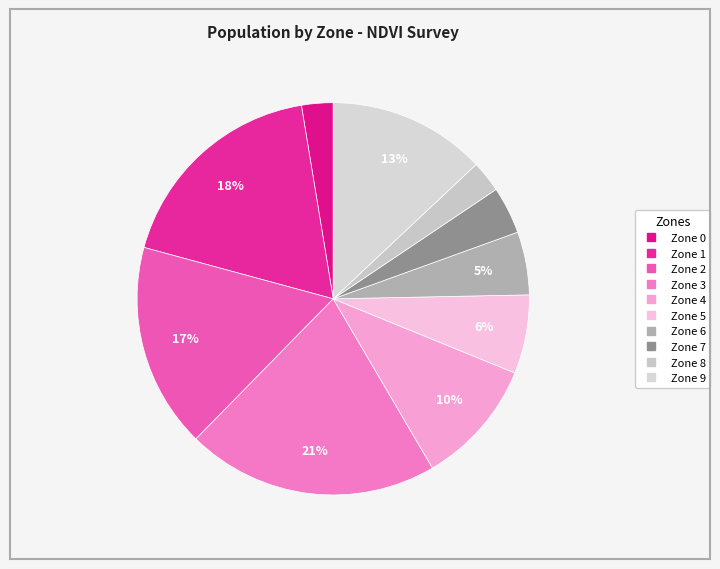

Combined, do Zone 4 and Zone 3 account for over 50%?

No